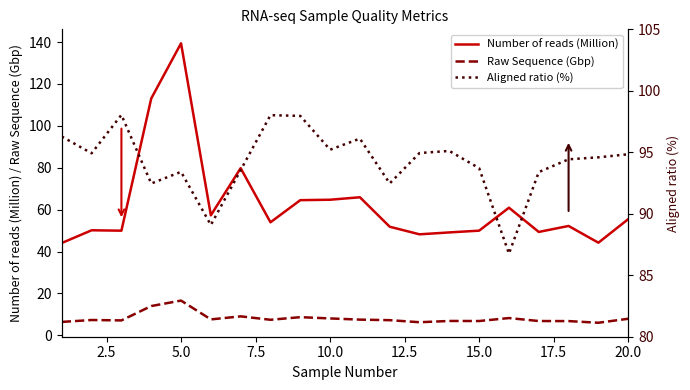

Is the value of Number of reads (Million) at 15.0 greater than the value of Raw Sequence (Gbp) at 10.0?

Yes